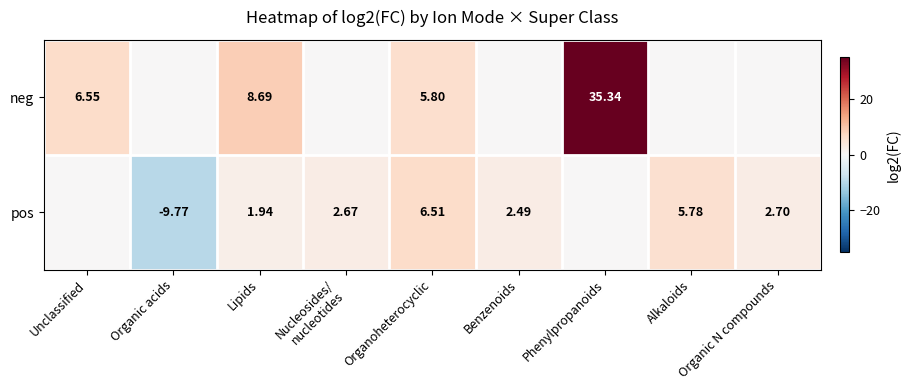

Is the value of neg at Unclassified greater than the value of pos at Benzenoids?

Yes